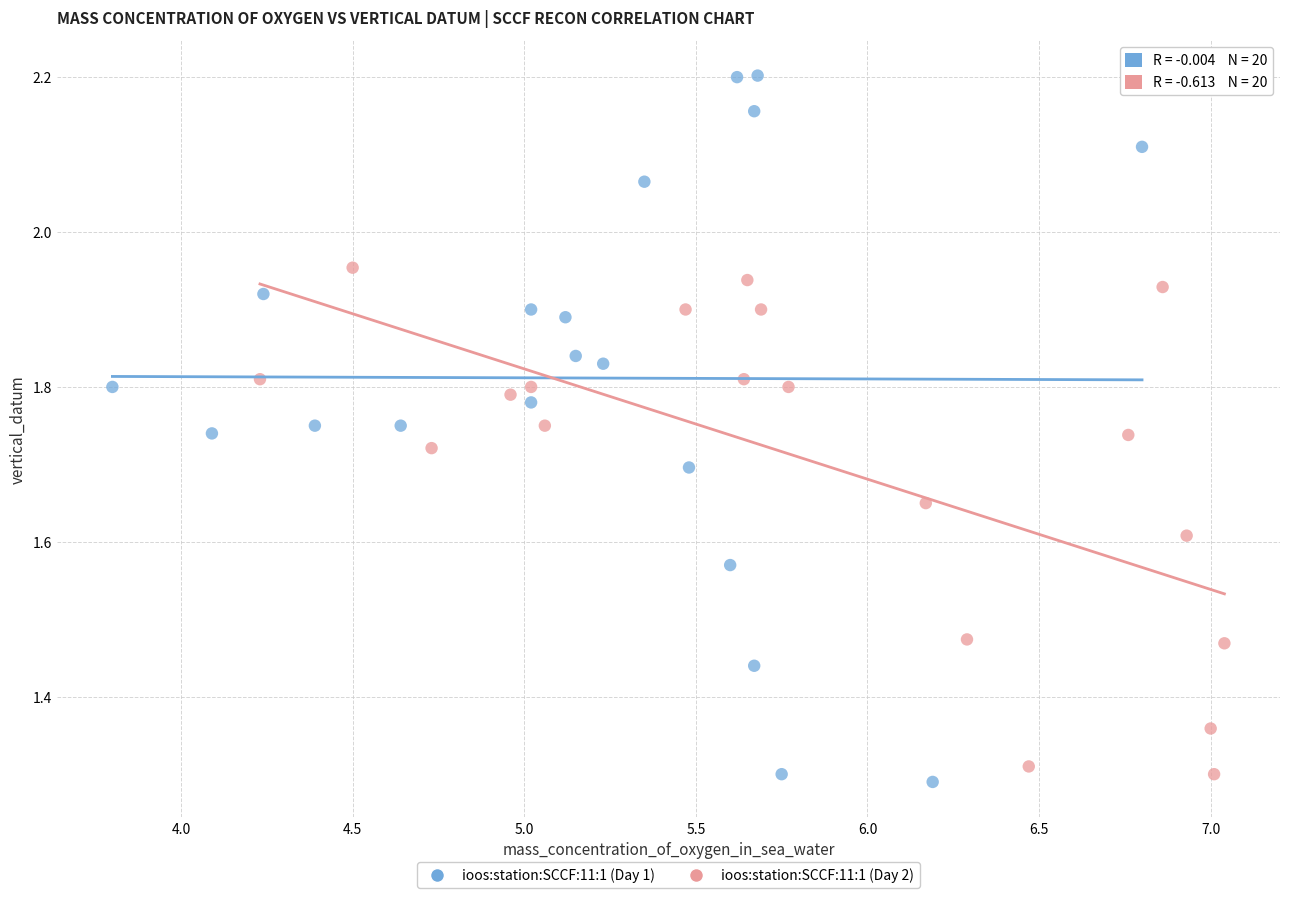

Which series reaches the maximum Y coordinate?

ioos:station:SCCF:11:1 (Day 1)